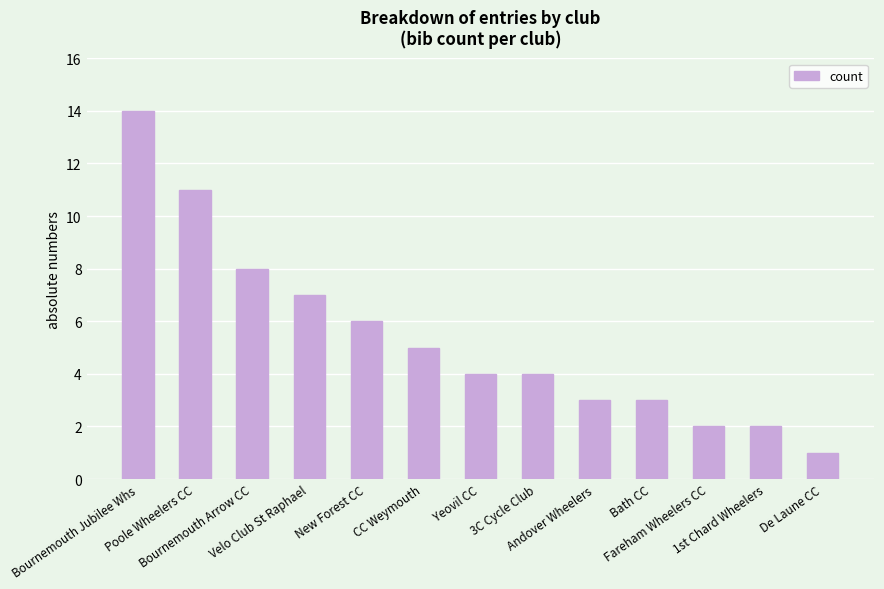

Which has a higher value, Andover Wheelers or Velo Club St Raphael?

Velo Club St Raphael